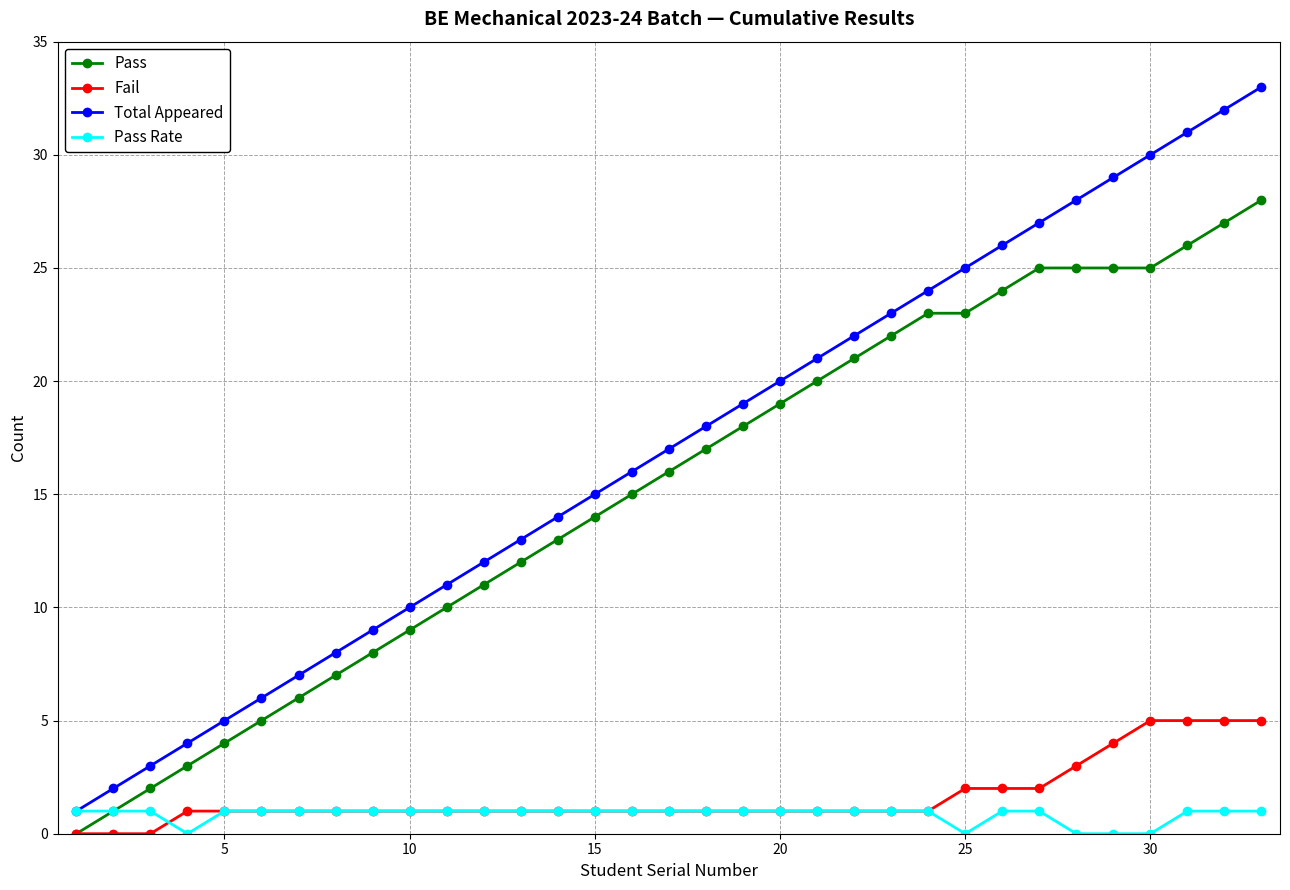

Which series has the widest spread of values?

Total Appeared